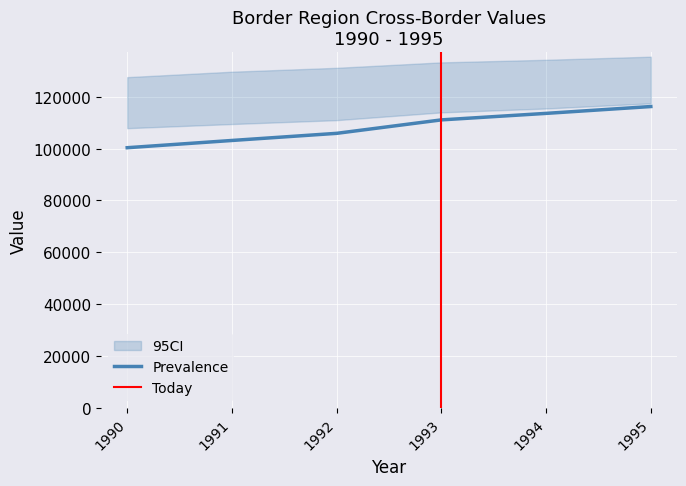

What is the minimum value for Prevalence?

100363